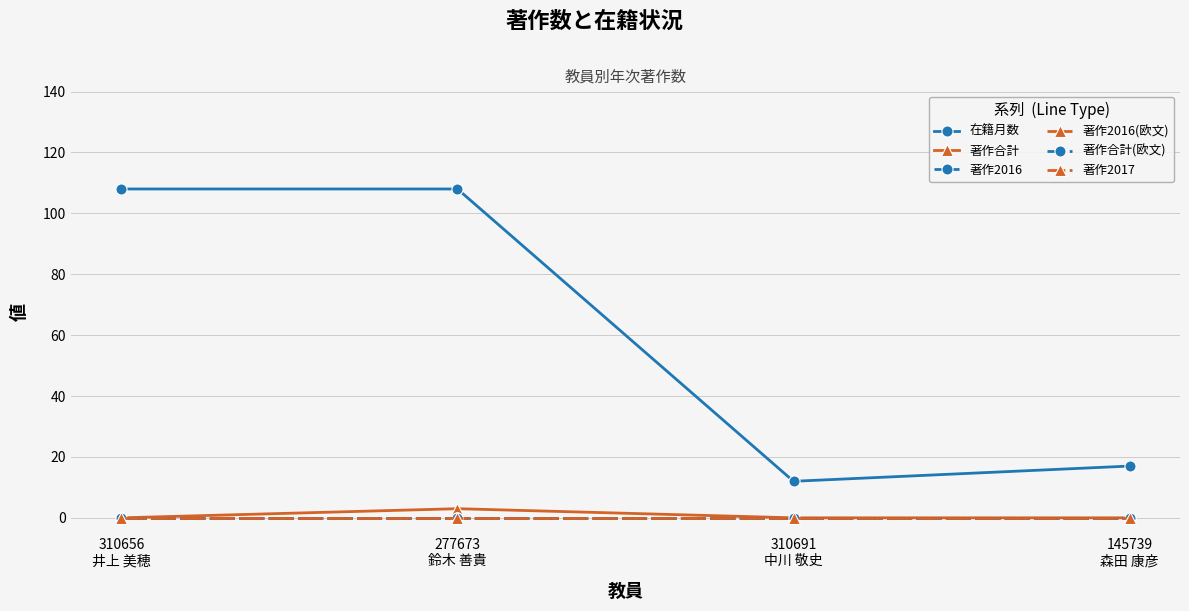

True or false: 著作合計 and 著作2016(欧文) cross at least once.

False